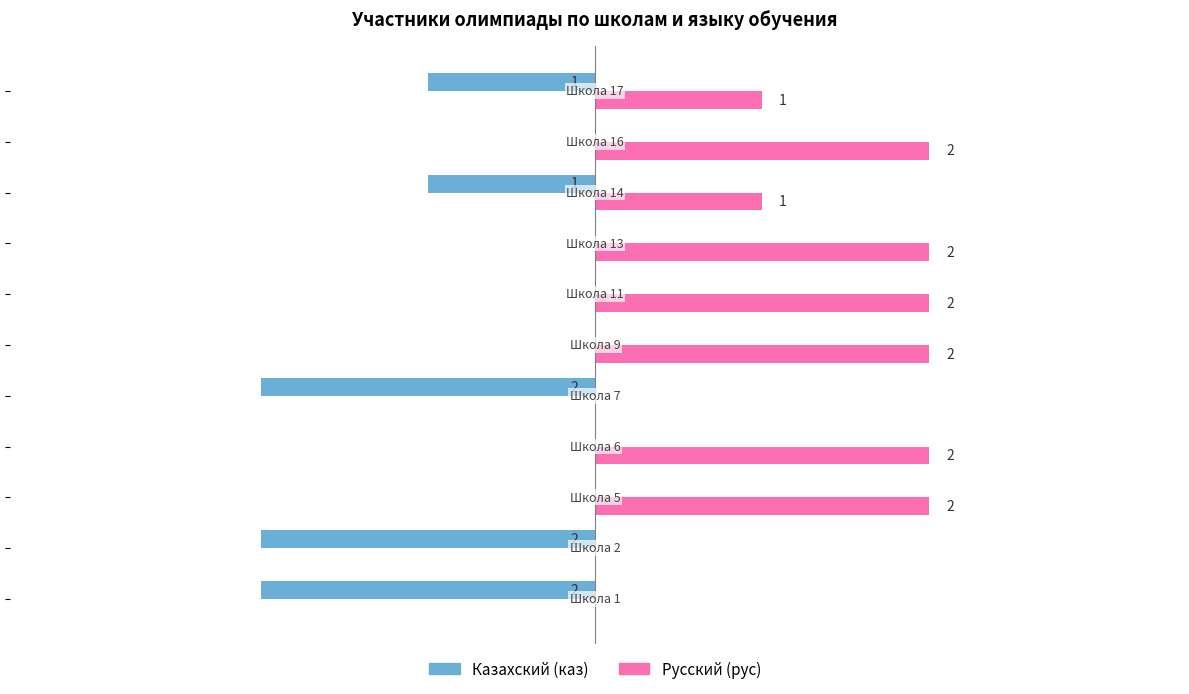

What is the maximum value shown in the chart?

2